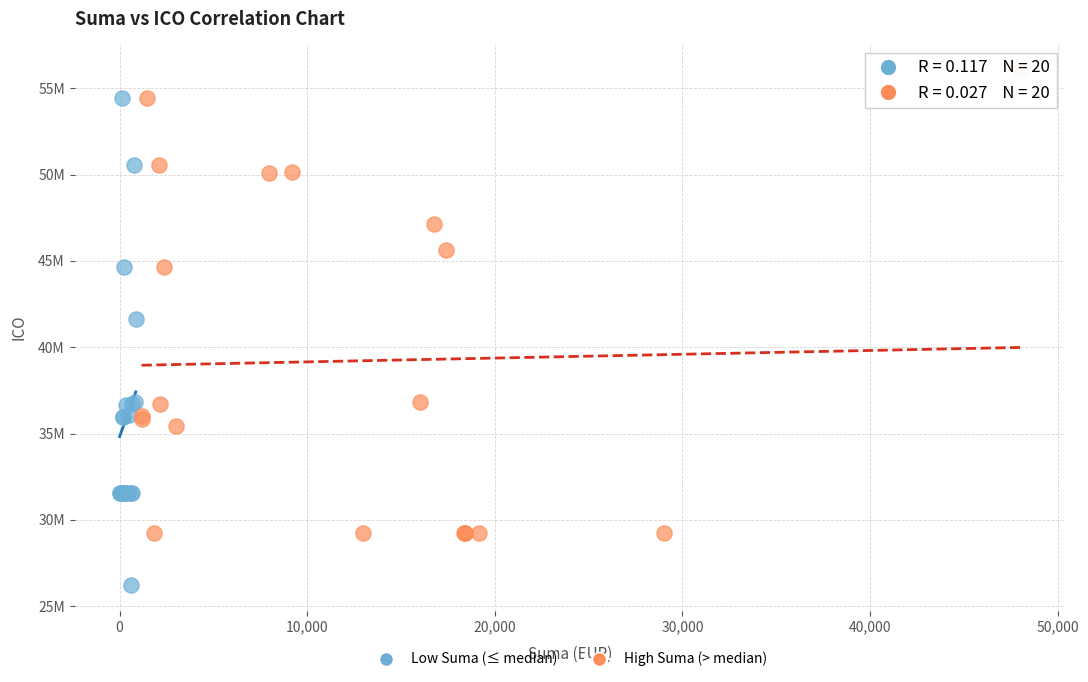

What are all the series names shown in the legend?

Low Suma (≤ median), High Suma (> median)